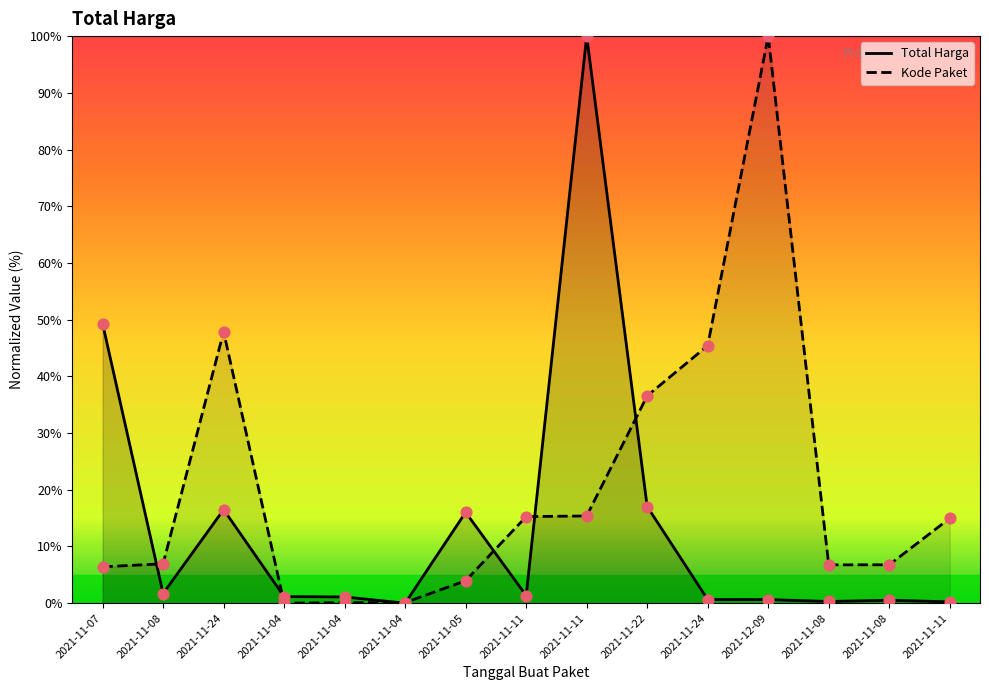

Which series has the largest Y range (max minus min)?

Total Harga